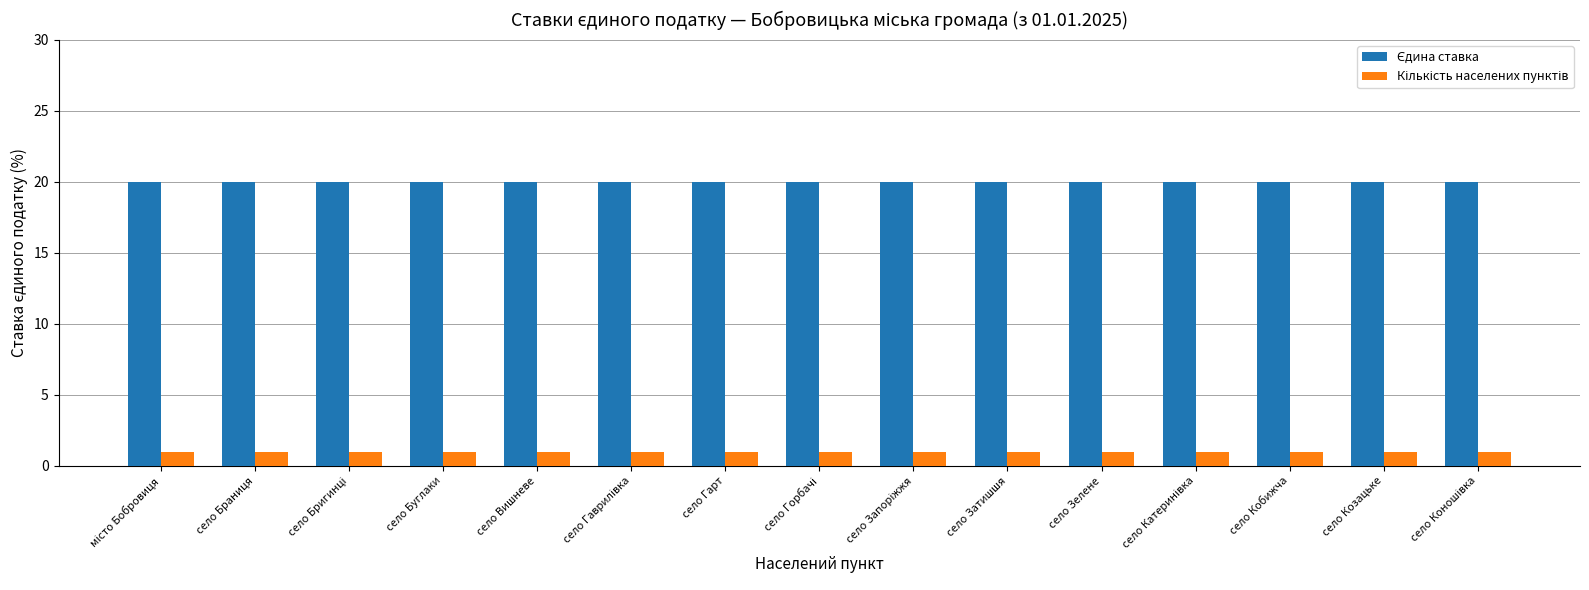

What is the label of the 10th bar from the left?

село Затишшя